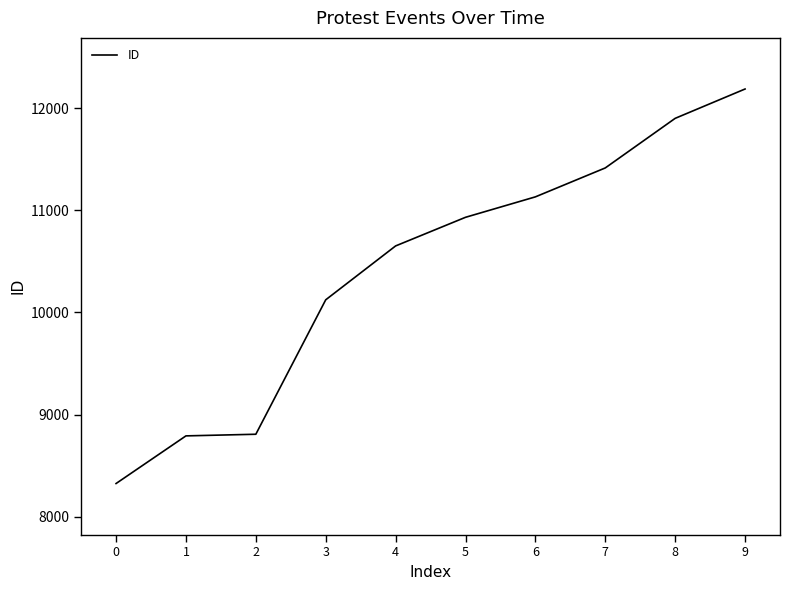

What is the ratio of the value at 8 to the value at 5?

1.1